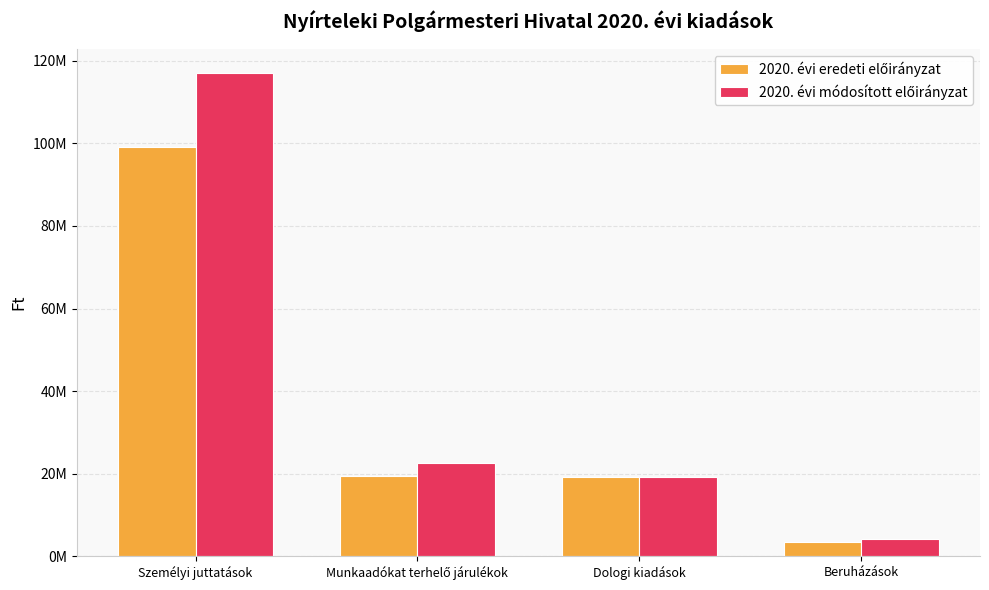

List the labels in order of 2020. évi eredeti előirányzat value, smallest first.

Beruházások, Dologi kiadások, Munkaadókat terhelő járulékok, Személyi juttatások